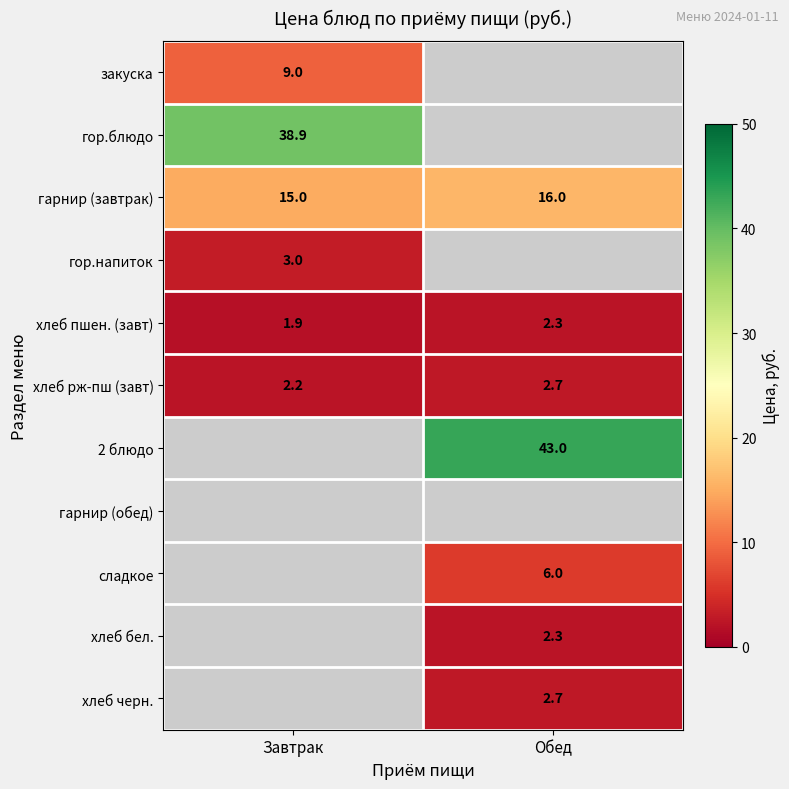

The хлеб черн. series shows 0.8 at Обед. True or false?

False